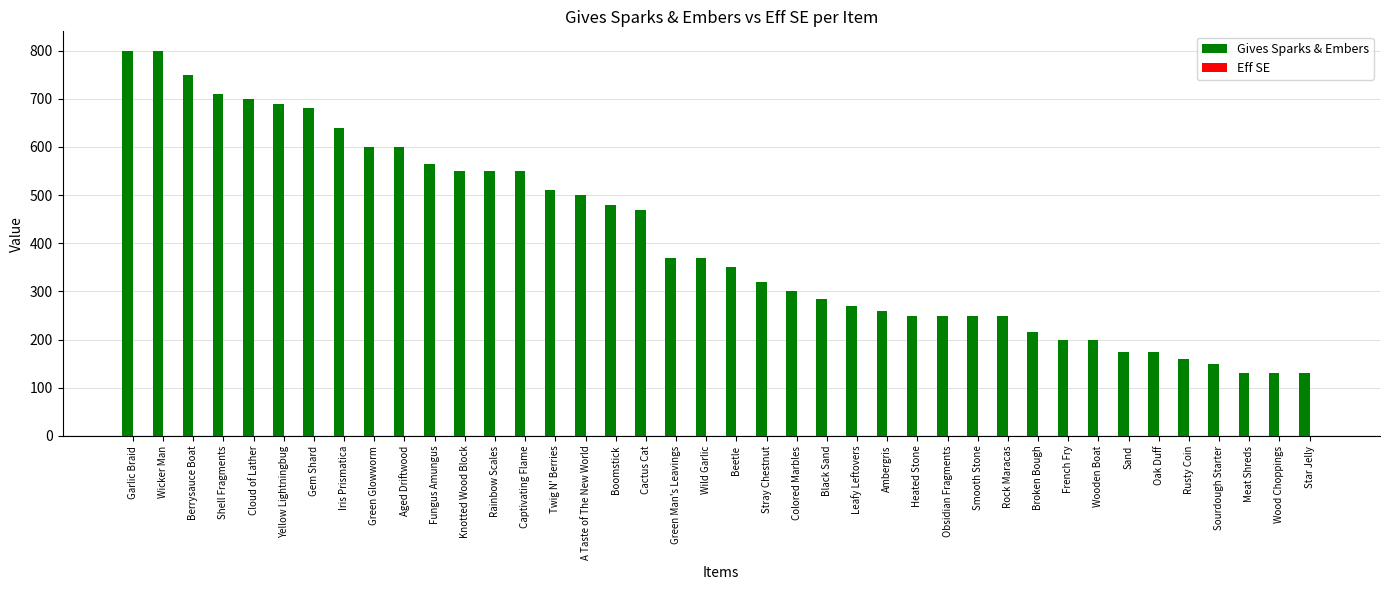

Which series has the largest total across all categories?

Gives Sparks & Embers